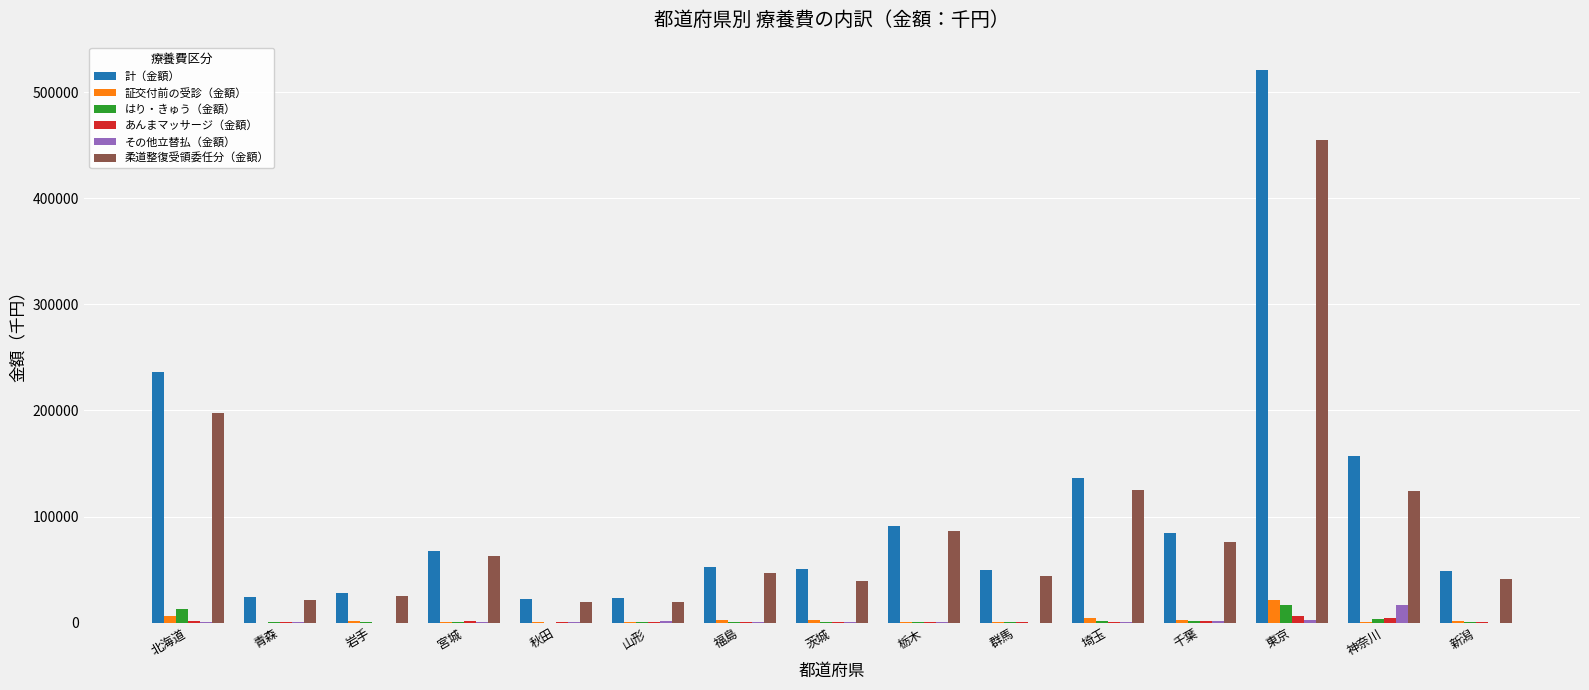

Is the value of その他立替払（金額） at 北海道 greater than the value of 柔道整復受領委任分（金額） at 新潟?

No